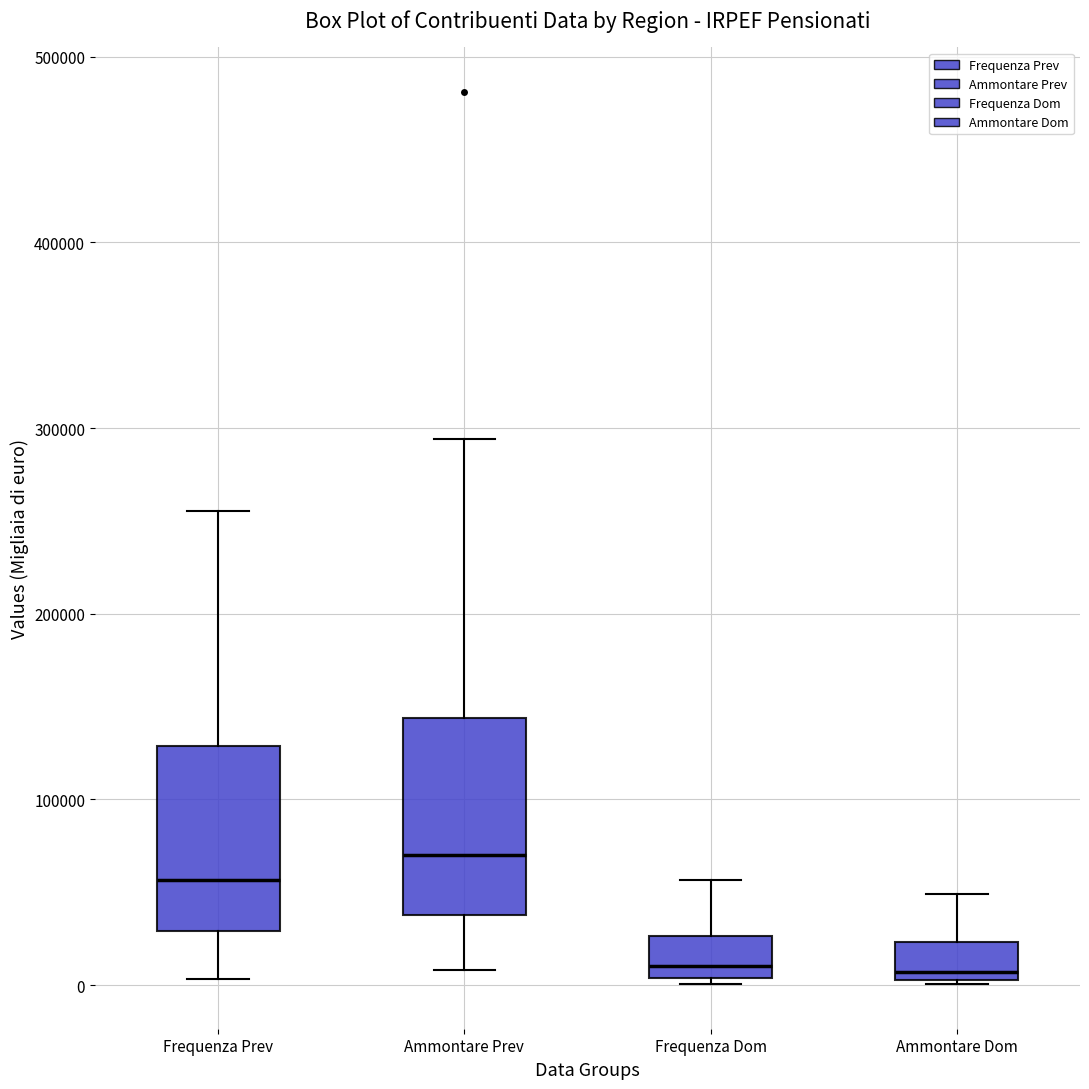

Reading left to right, transcribe this box plot: for each box, give where its median line is, the range the box spans, and where its two whiskers end, as read against the y-axis. The values are not printed on the chart, so give them approximately, as read against the axis.

Frequenza Prev: median 60000, box 30000 to 130000, whiskers 0 to 260000
Ammontare Prev: median 70000, box 40000 to 140000, whiskers 10000 to 290000
Frequenza Dom: median 10000, box 0 to 30000, whiskers 0 (just below the box's lower edge) to 60000
Ammontare Dom: median 10000, box 0 to 20000, whiskers 0 to 50000